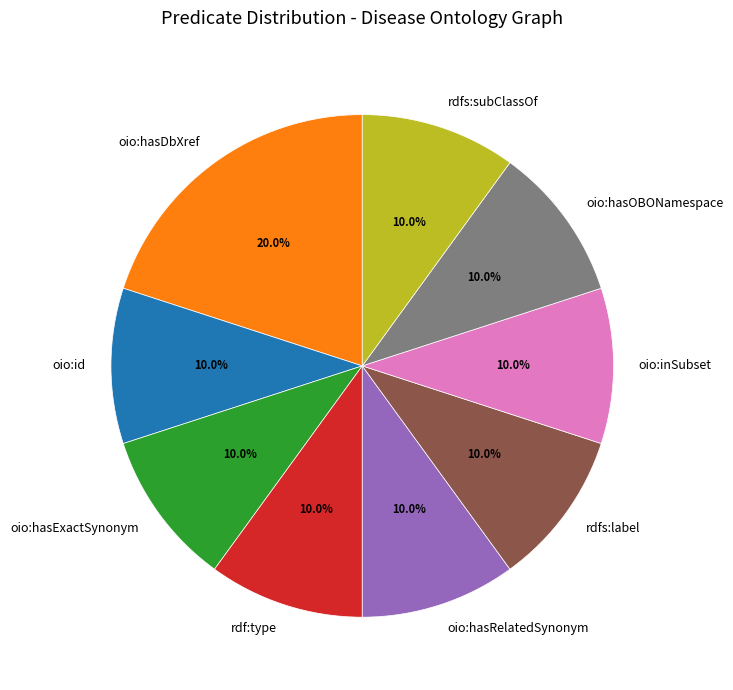

Count the number of slices in the pie.

9